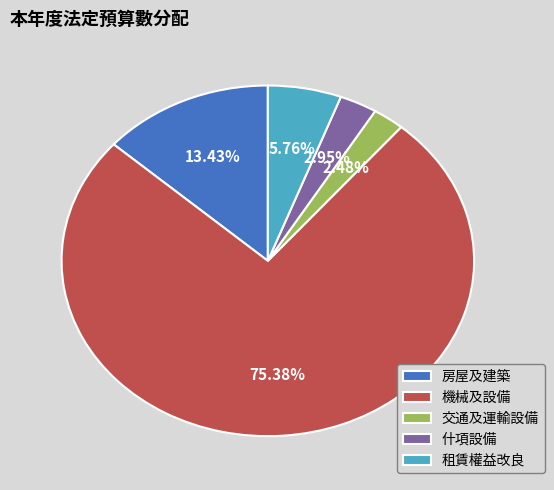

What is the largest slice in the pie chart?

機械及設備